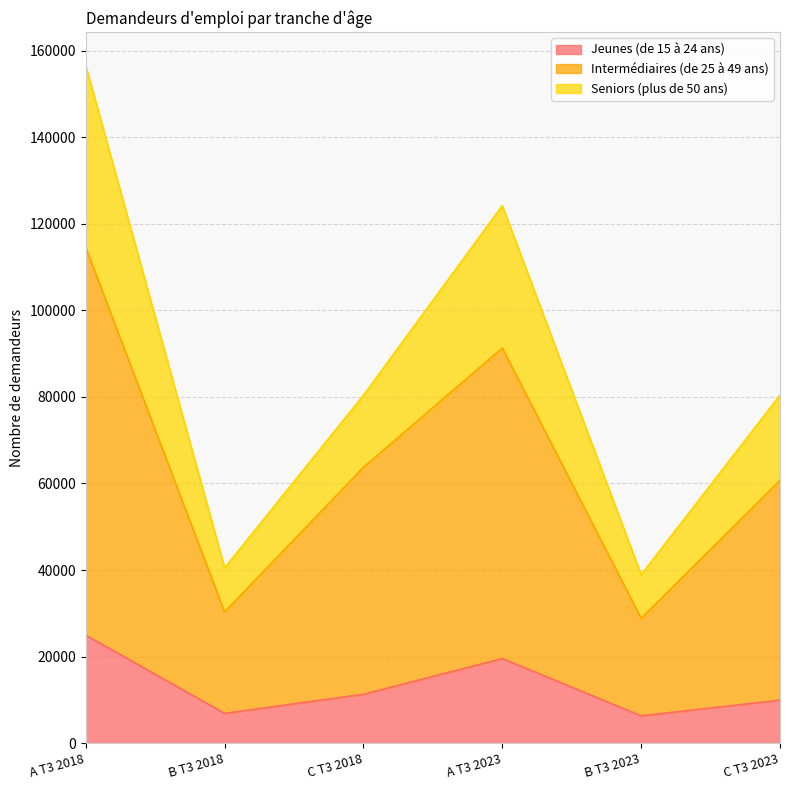

Reading left to right, extract all data points from this chart.

Jeunes (de 15 à 24 ans): 24940	6880	11300	19550	6310	9940
Intermédiaires (de 25 à 49 ans): 114520	30310	63740	91300	28840	60700
Seniors (plus de 50 ans): 156520	40510	80400	124190	38930	80410